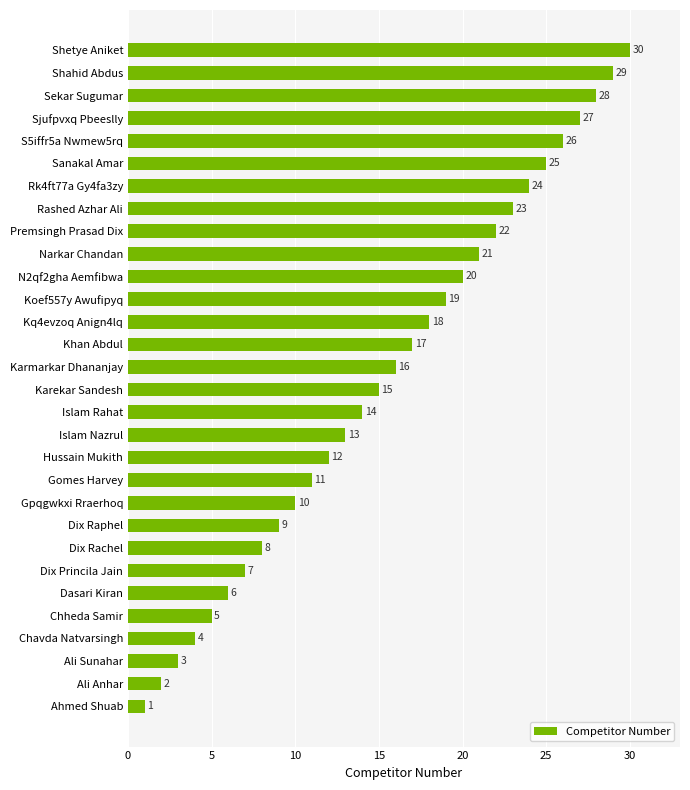

What is the minimum value shown in the chart?

1